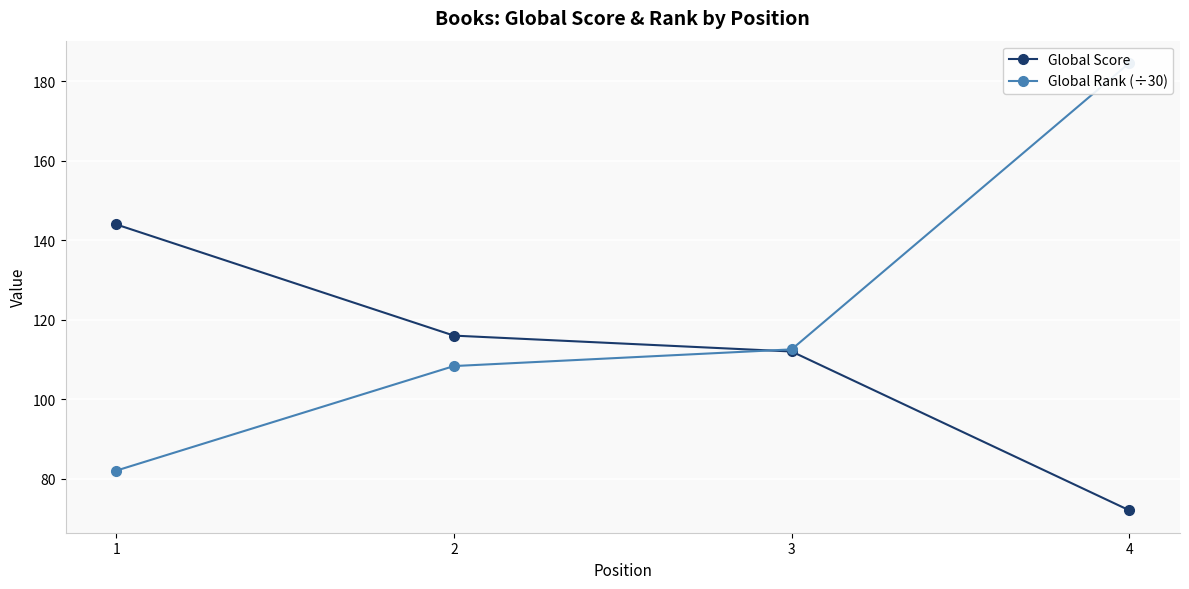

Where does the Global Rank (÷30) series first go above 112?

3